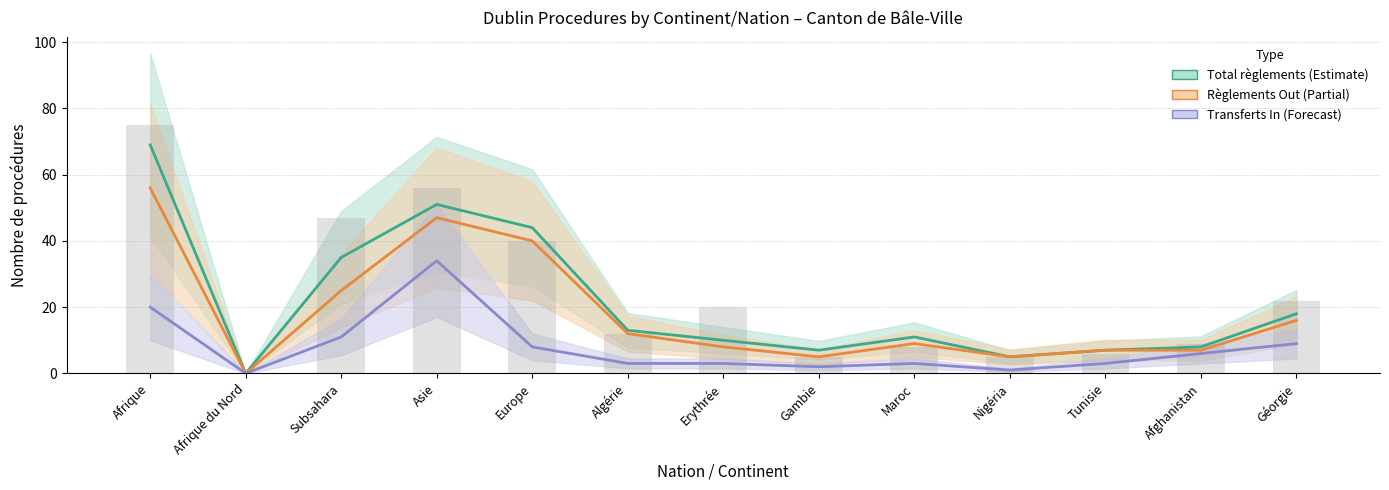

Is the value of Procédures Out at Afghanistan greater than the value of Transferts In at Asie?

No